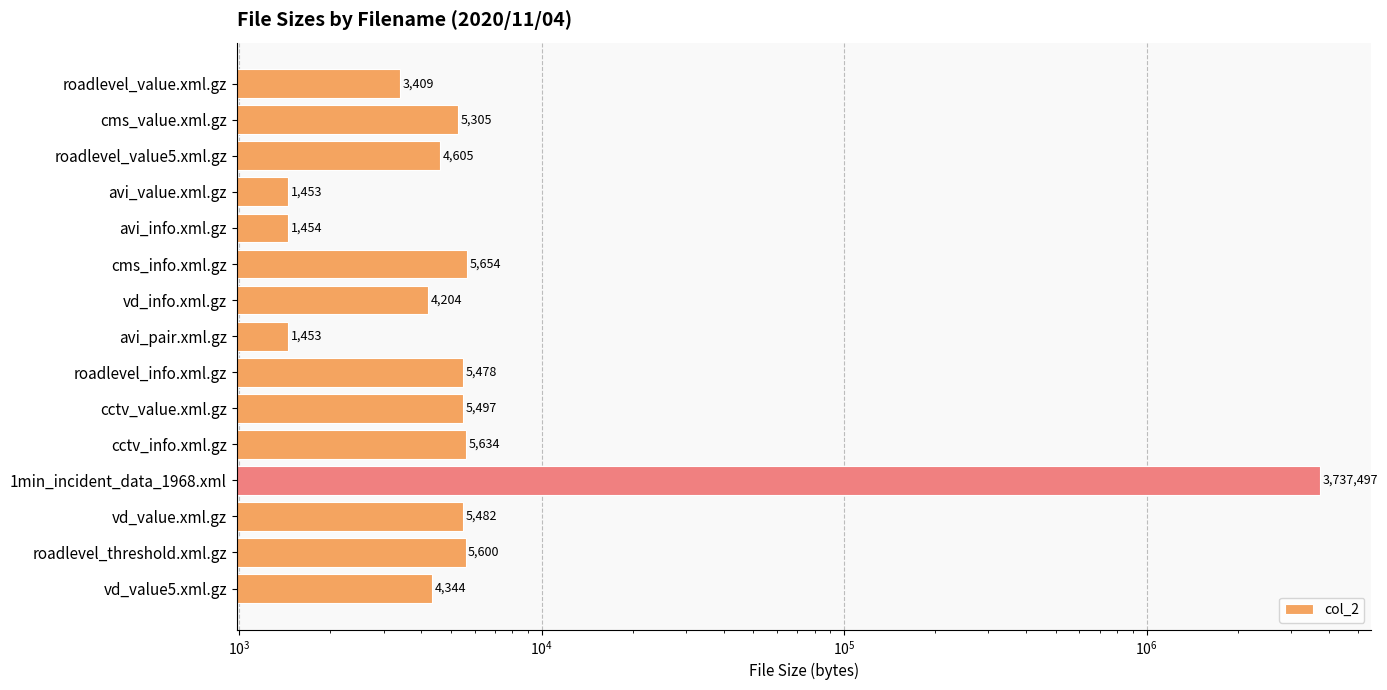

What is the value of the 1st bar from the left?

3409